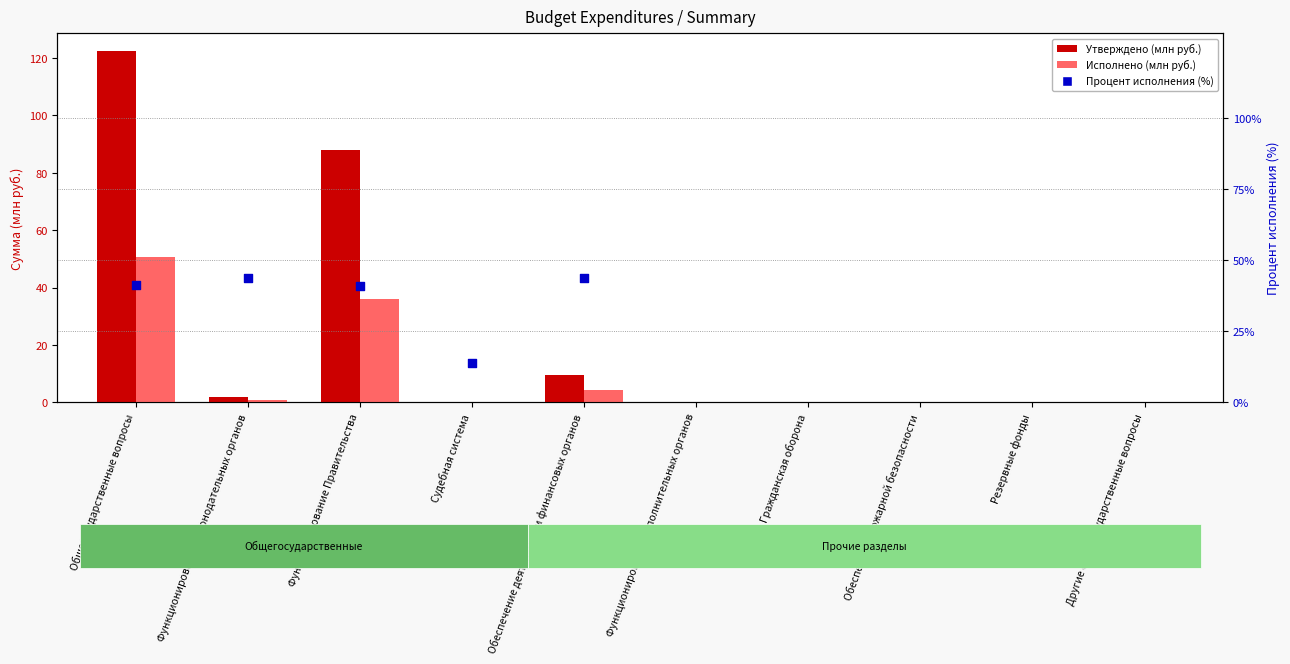

At how many categories does at least one series exceed 105?

1